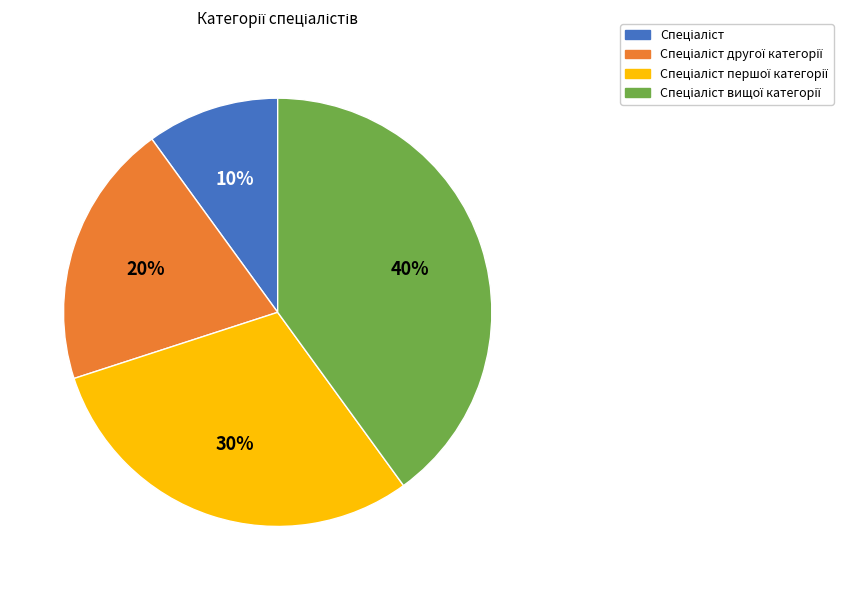

To the nearest percent, what is the difference between the largest and smallest slice percentages?

30%